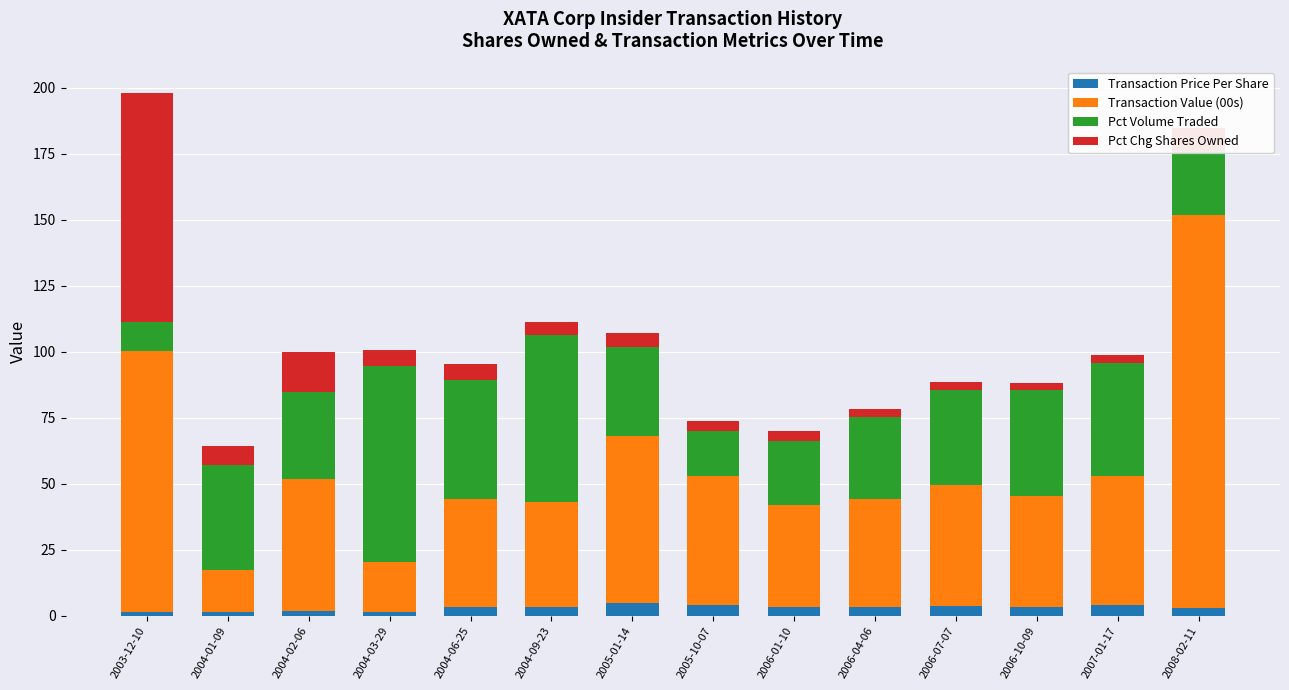

What is the total value across all series at 2004-03-29?

100.5